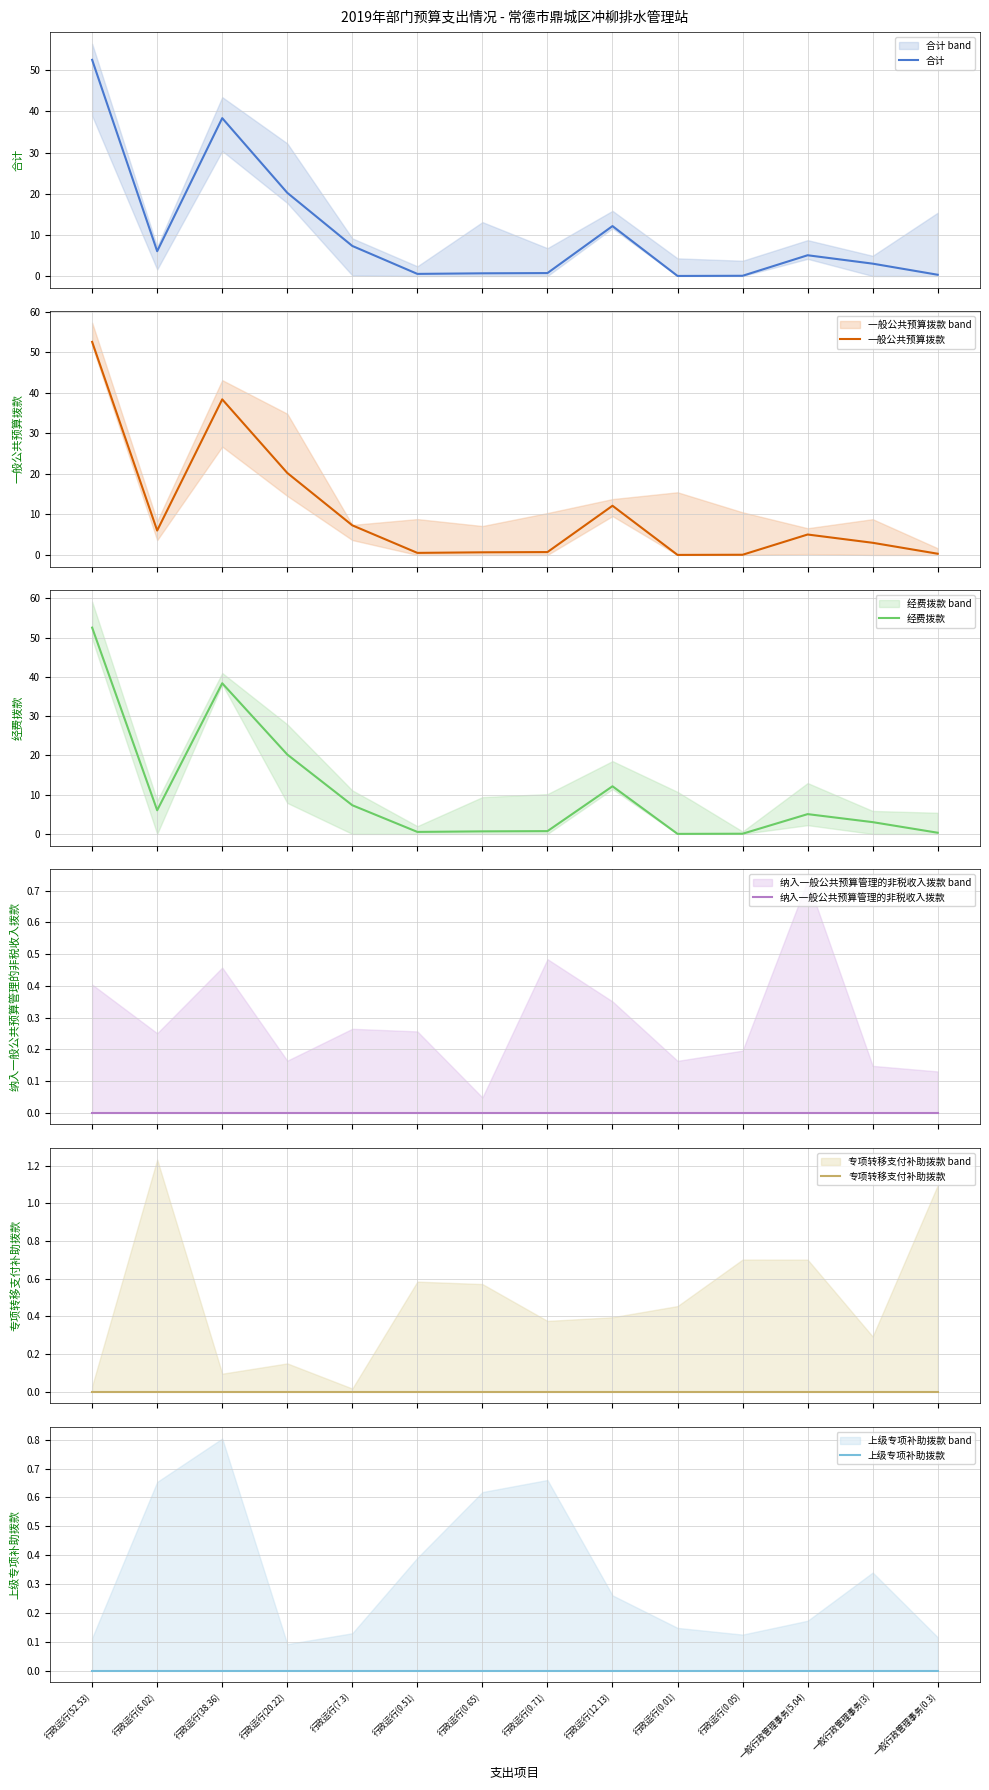

Which series changed the most between 行政运行(52.53) and 行政运行(0.05)?

合计